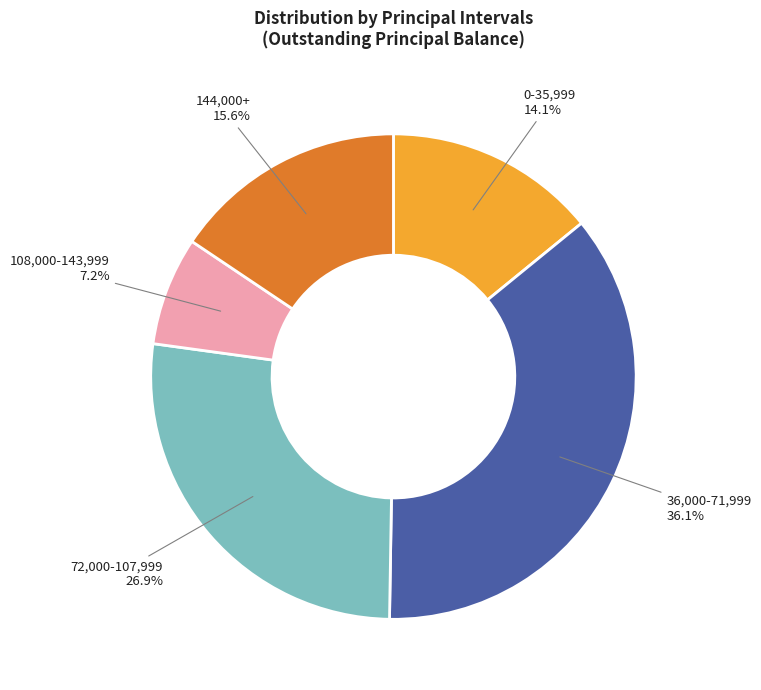

How much of the chart is everything except 36,000-71,999?

63.9%